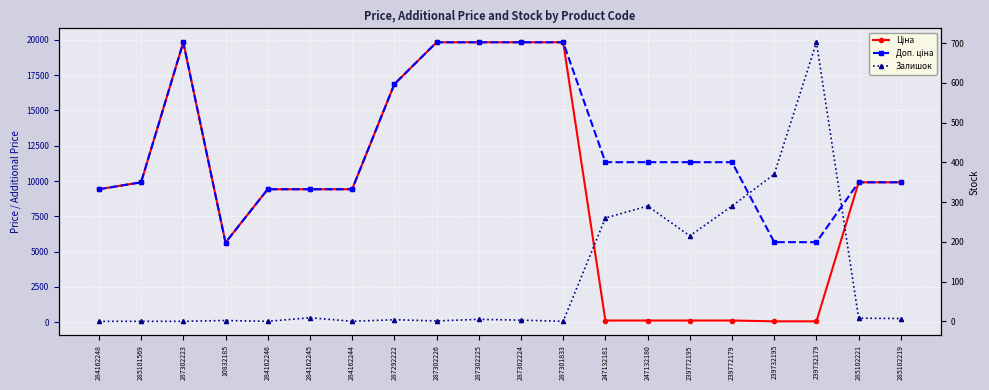

Which series has the widest spread of values?

Ціна